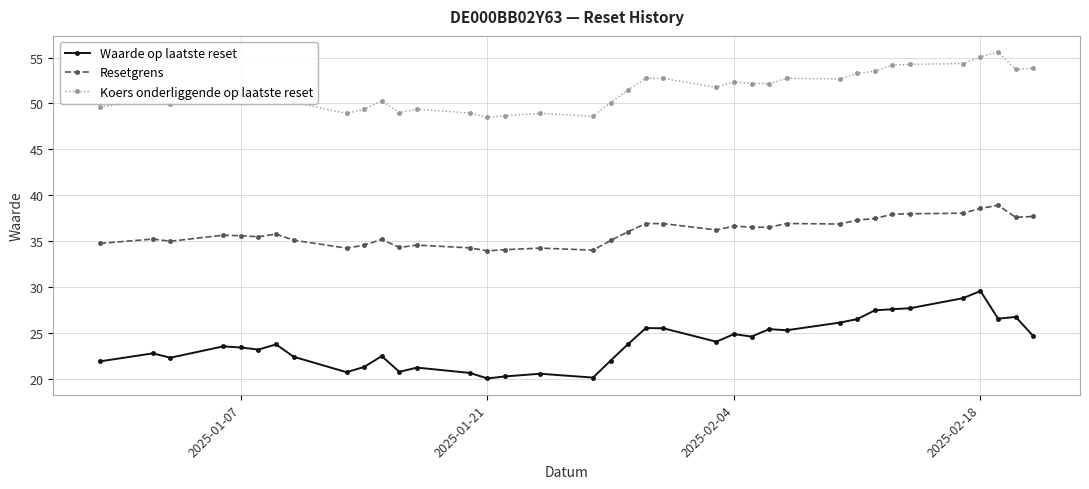

What is the difference between the maximum and minimum values in the Waarde op laatste reset series?

9.5